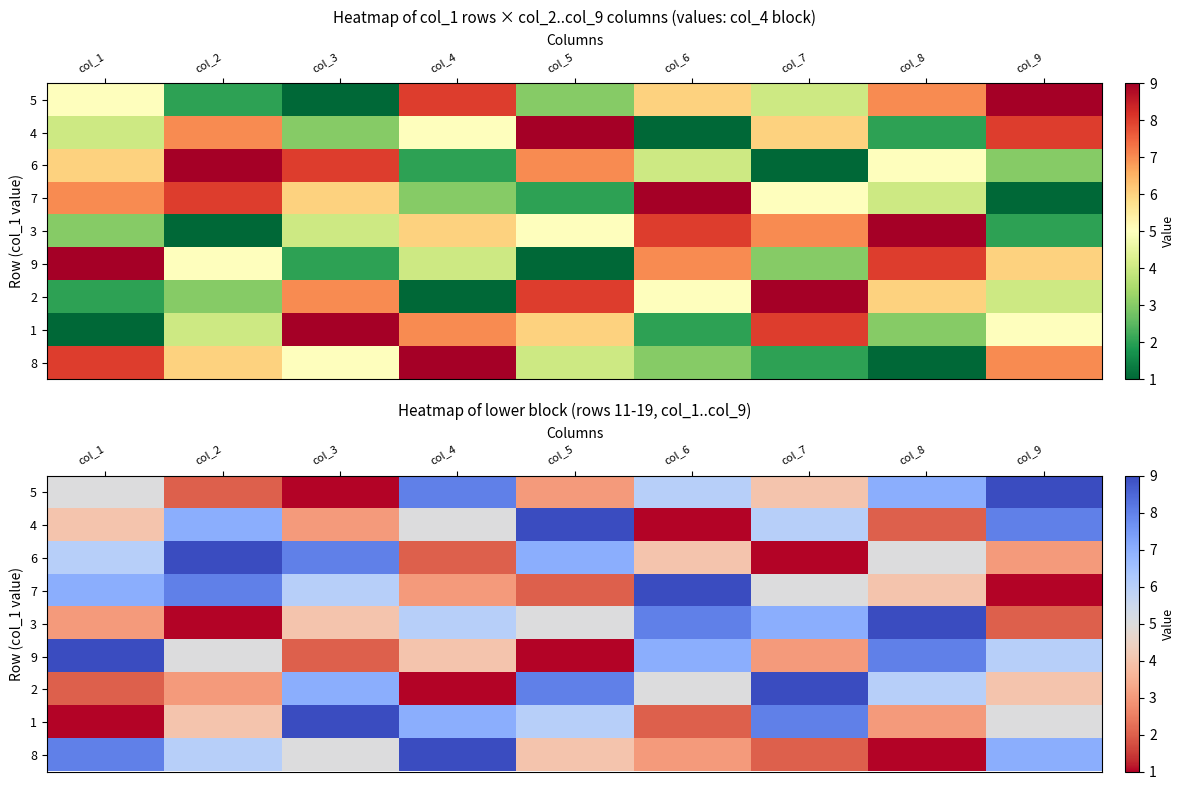

What is the total value across all series at col_7?

45